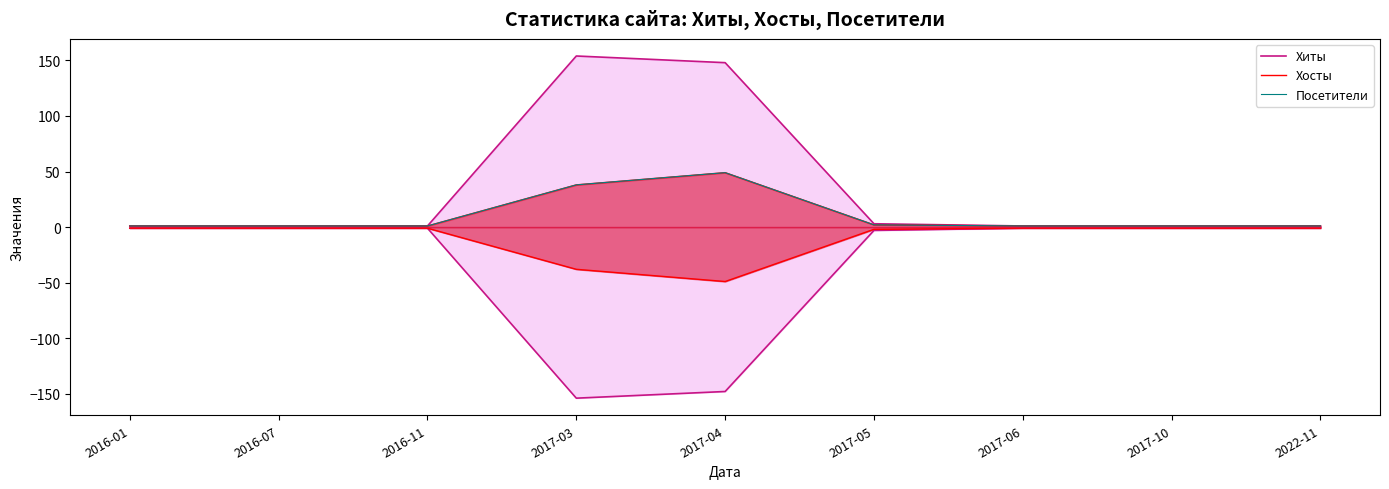

The Хиты series shows 1 at 2017-06. True or false?

True